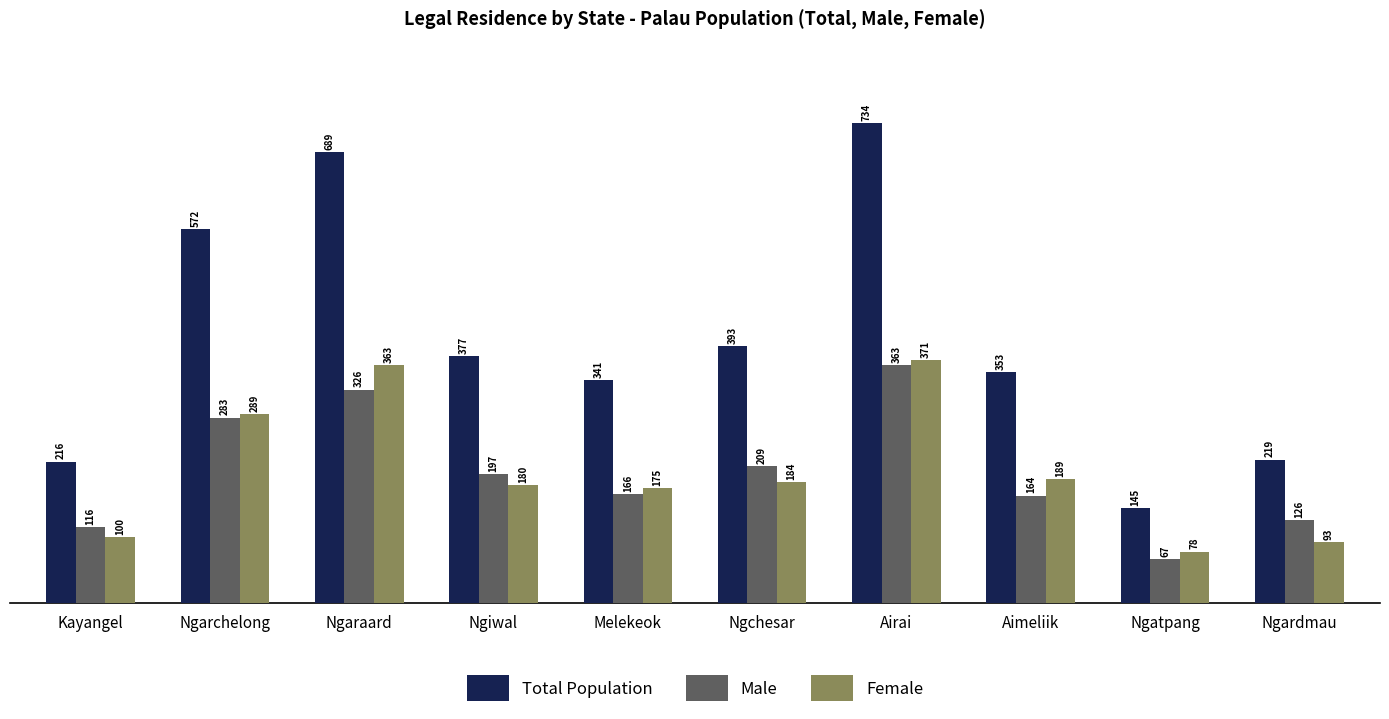

Which category has the lowest value across all series?

Ngatpang